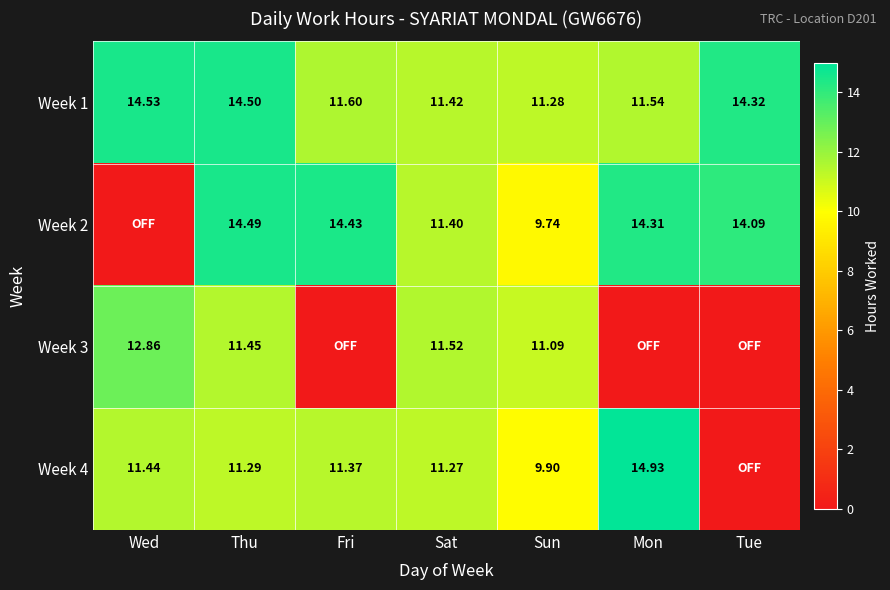

Which has a higher value, Sat or Wed?

Wed